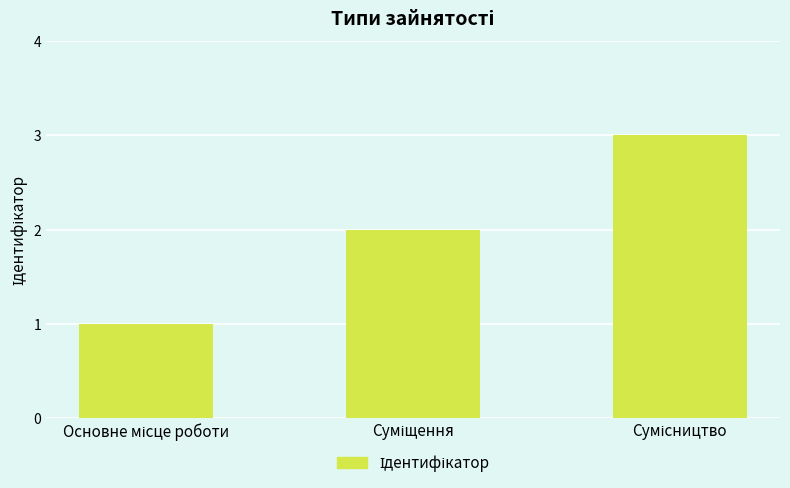

How many values are below 2?

1